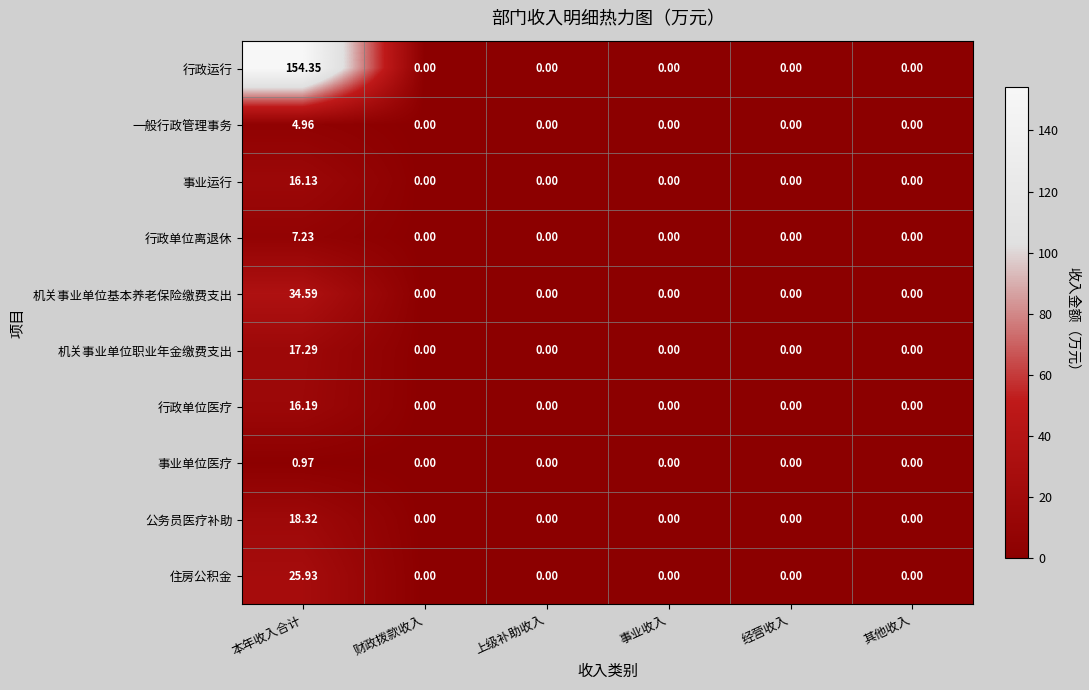

How many values in 住房公积金 are above zero?

1